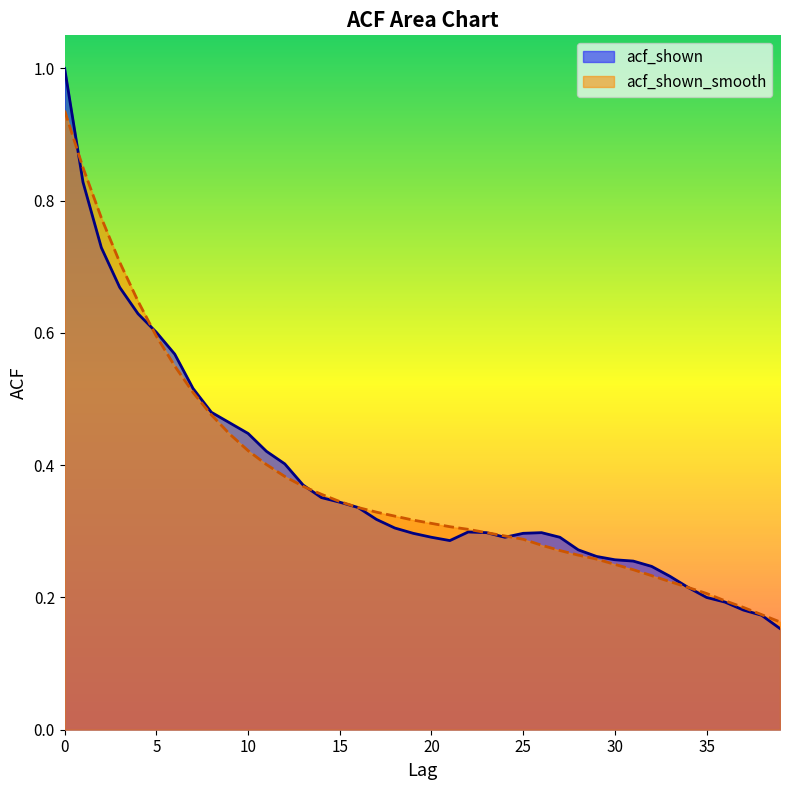

Count the number of categories in the chart.

40